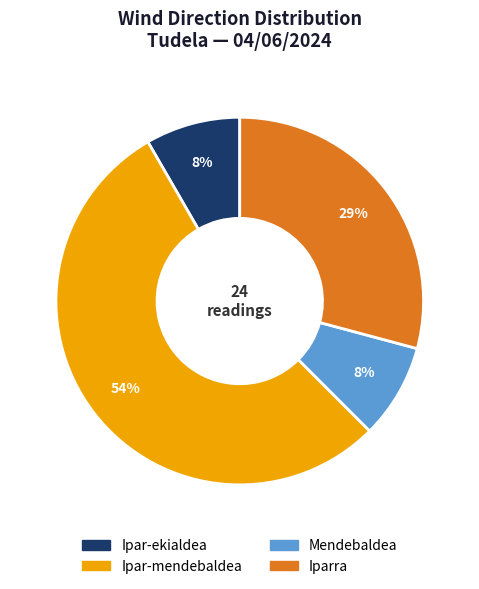

Which has a higher value, Iparra or Ipar-mendebaldea?

Ipar-mendebaldea